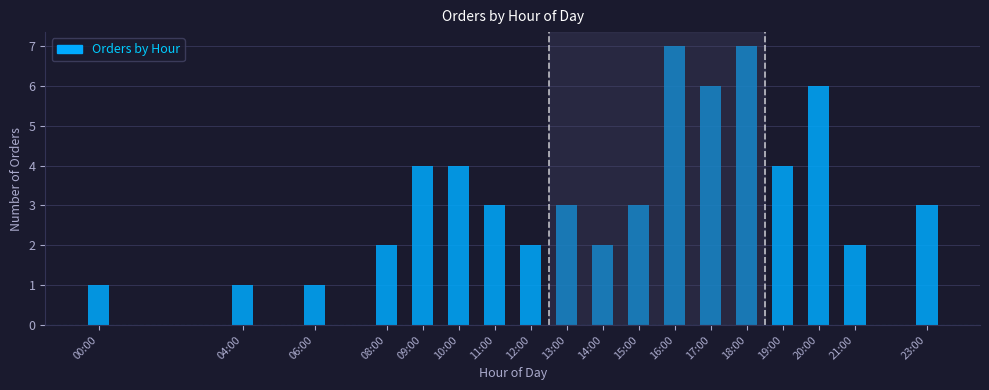

Reading right to left, extract all data points from this chart.

3	2	6	4	7	6	7	3	2	3	2	3	4	4	2	1	1	1